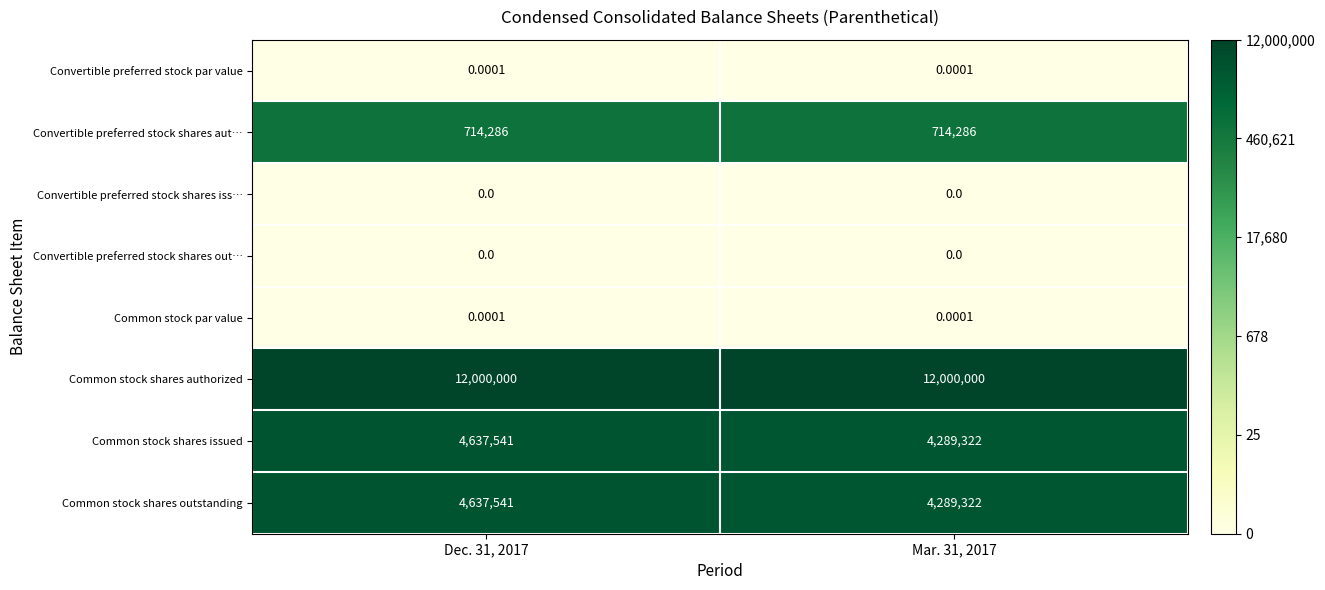

What is the total value across all series at Dec. 31, 2017?

21989368.0